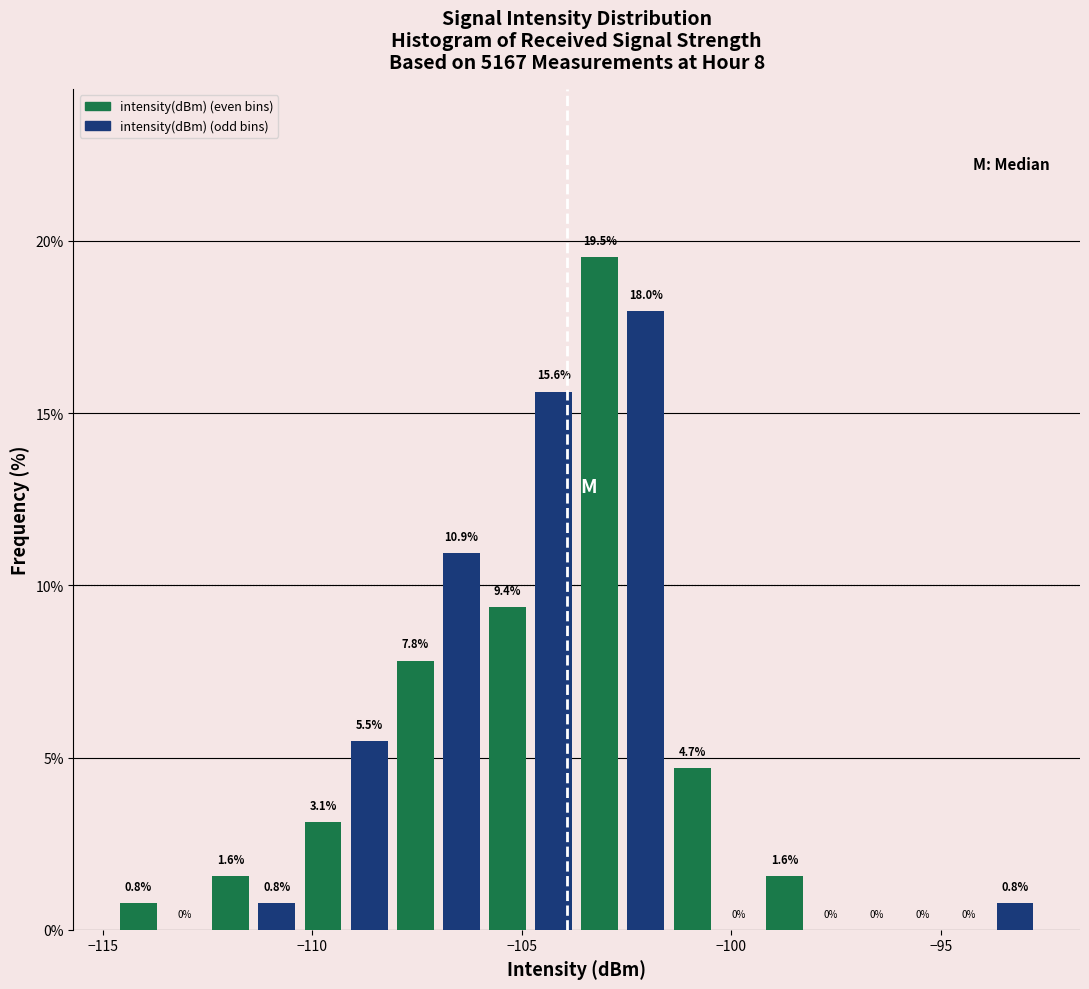

Around what value on the x-axis is the tallest bar? Give the approximate position of its centre, as read against the axis.

-103.0